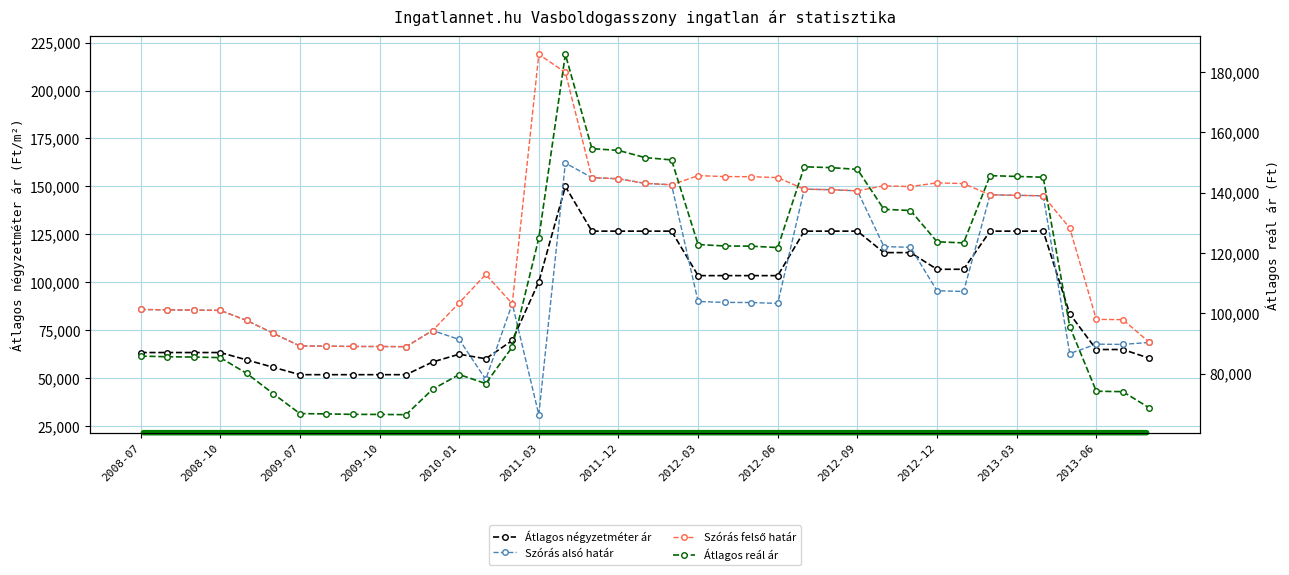

Is this an area chart (filled region under the line)?

No